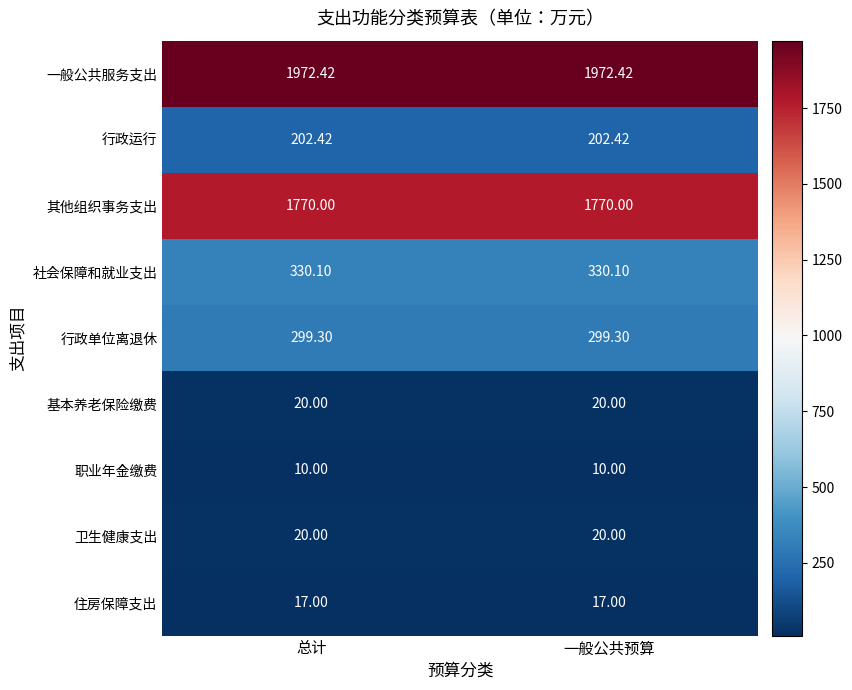

What is the spread (max minus min) of values at 一般公共预算?

1962.4